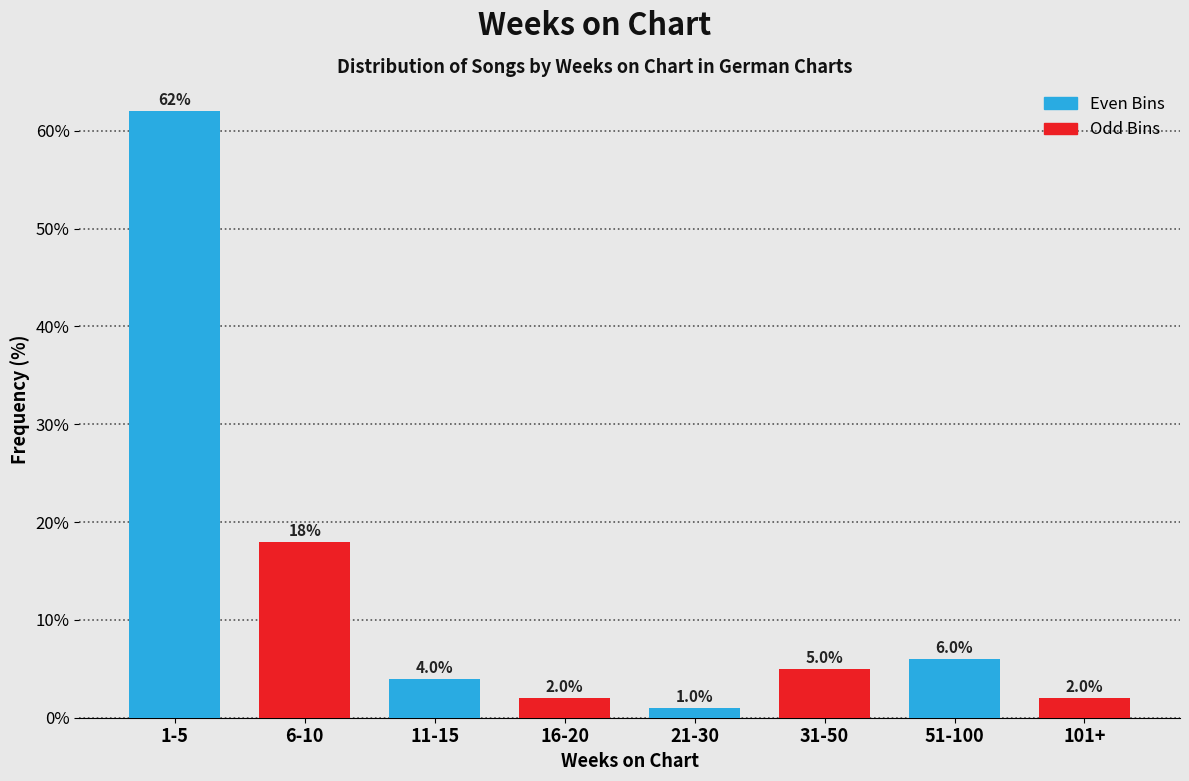

Reading left to right, what are all the values shown in this chart?

62	18	4	2	1	5	6	2